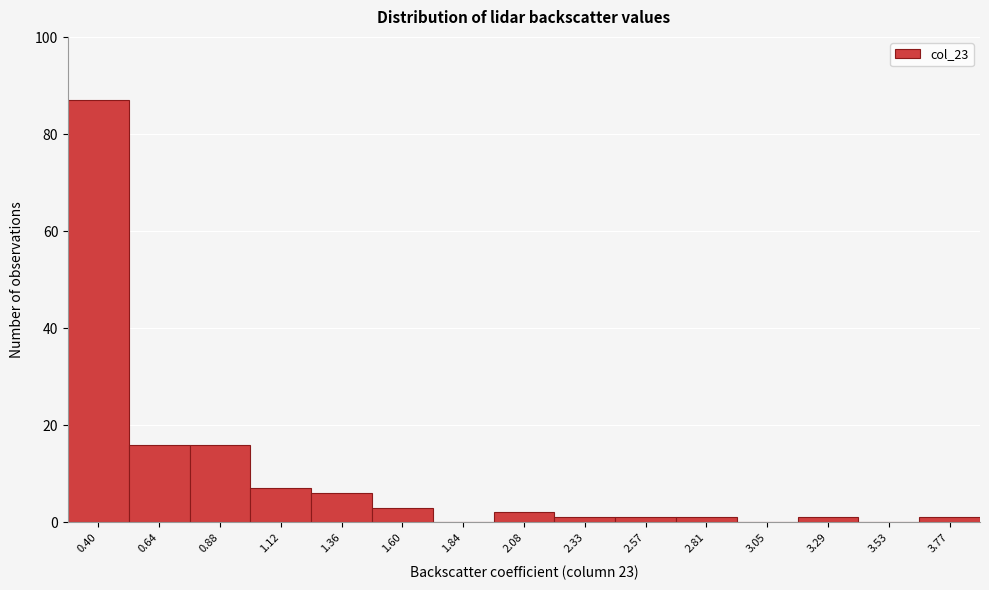

Reading right to left, transcribe all the data shown in this chart.

3.77=1	3.53=0	3.29=1	3.05=0	2.81=1	2.57=1	2.33=1	2.08=2	1.84=0	1.60=3	1.36=6	1.12=7	0.88=16	0.64=16	0.40=87